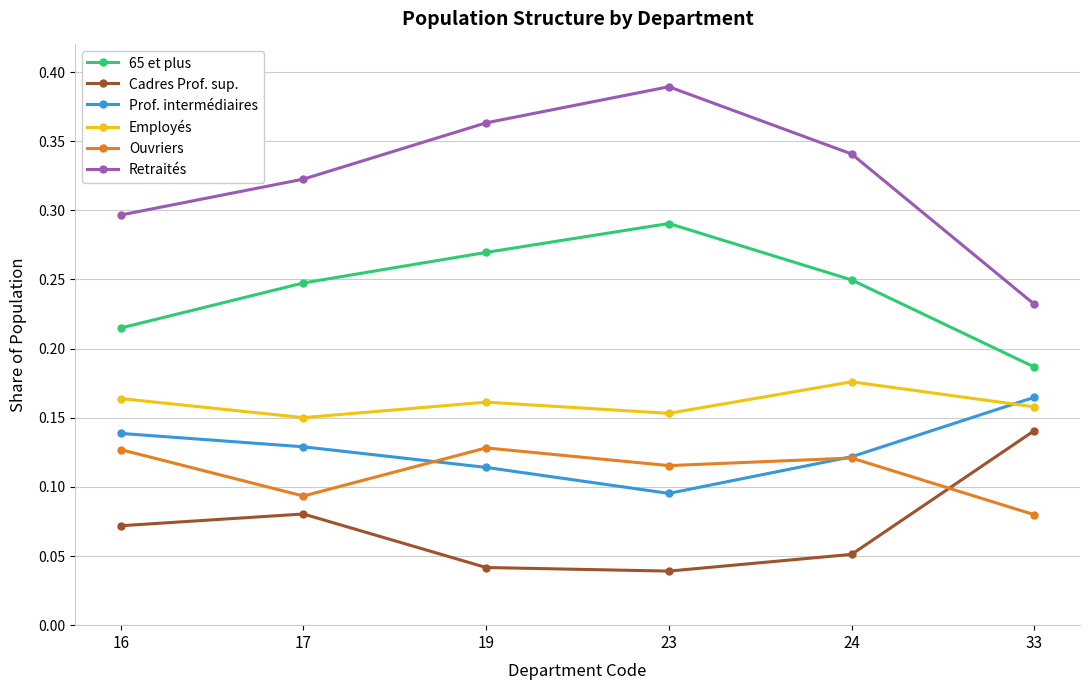

The value of 65 et plus at 33 is 0.1. True or false?

False